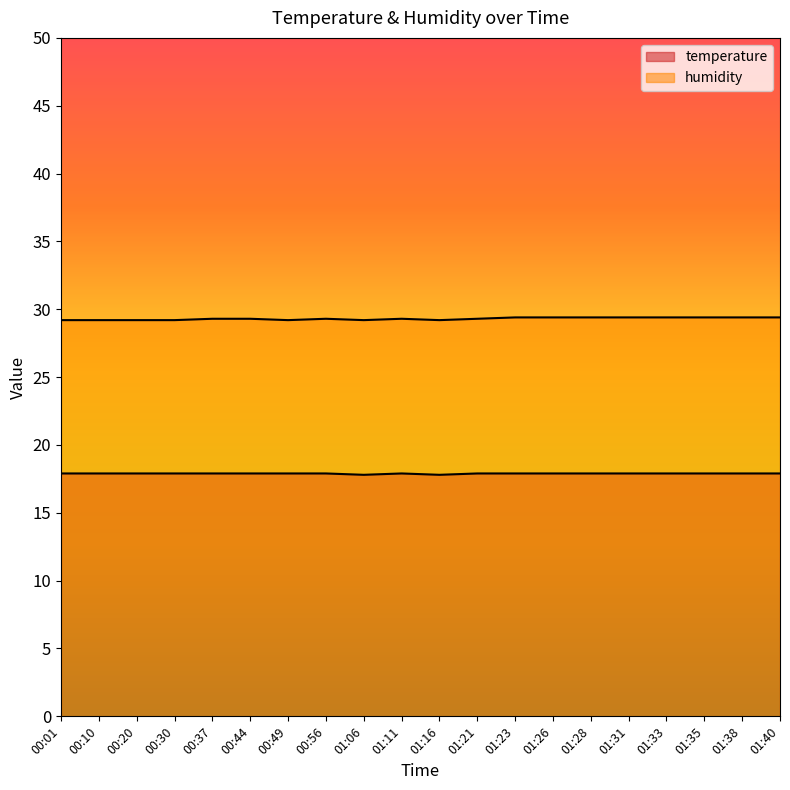

Reading left to right, extract all data points from this chart.

temperature: 17.9	17.9	17.9	17.9	17.9	17.9	17.9	17.9	17.8	17.9	17.8	17.9	17.9	17.9	17.9	17.9	17.9	17.9	17.9	17.9
humidity: 29.2	29.2	29.2	29.2	29.3	29.3	29.2	29.3	29.2	29.3	29.2	29.3	29.4	29.4	29.4	29.4	29.4	29.4	29.4	29.4